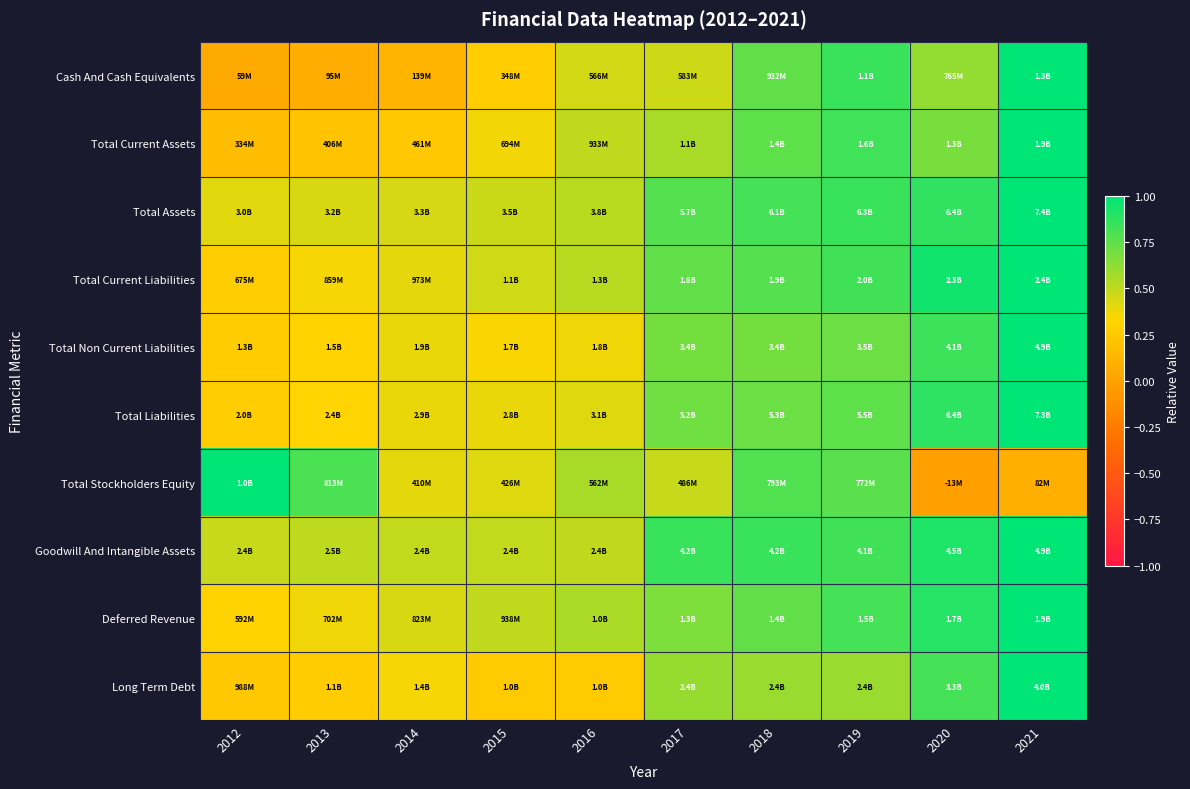

Reading left to right, what are all the values shown in this chart?

Cash And Cash Equivalents: 2012=0.0	2013=0.1	2014=0.1	2015=0.3	2016=0.5	2017=0.5	2018=0.7	2019=0.8	2020=0.6	2021=1.0
Total Current Assets: 2012=0.2	2013=0.2	2014=0.2	2015=0.4	2016=0.5	2017=0.6	2018=0.8	2019=0.8	2020=0.7	2021=1.0
Total Assets: 2012=0.4	2013=0.4	2014=0.4	2015=0.5	2016=0.5	2017=0.8	2018=0.8	2019=0.8	2020=0.9	2021=1.0
Total Current Liabilities: 2012=0.3	2013=0.4	2014=0.4	2015=0.5	2016=0.5	2017=0.7	2018=0.8	2019=0.8	2020=0.9	2021=1.0
Total Non Current Liabilities: 2012=0.3	2013=0.3	2014=0.4	2015=0.3	2016=0.4	2017=0.7	2018=0.7	2019=0.7	2020=0.8	2021=1.0
Total Liabilities: 2012=0.3	2013=0.3	2014=0.4	2015=0.4	2016=0.4	2017=0.7	2018=0.7	2019=0.8	2020=0.9	2021=1.0
Total Stockholders Equity: 2012=1.0	2013=0.8	2014=0.4	2015=0.4	2016=0.6	2017=0.5	2018=0.8	2019=0.8	2020=-0.0	2021=0.1
Goodwill And Intangible Assets: 2012=0.5	2013=0.5	2014=0.5	2015=0.5	2016=0.5	2017=0.8	2018=0.8	2019=0.8	2020=0.9	2021=1.0
Deferred Revenue: 2012=0.3	2013=0.4	2014=0.4	2015=0.5	2016=0.6	2017=0.7	2018=0.7	2019=0.8	2020=0.9	2021=1.0
Long Term Debt: 2012=0.2	2013=0.3	2014=0.4	2015=0.3	2016=0.3	2017=0.6	2018=0.6	2019=0.6	2020=0.8	2021=1.0